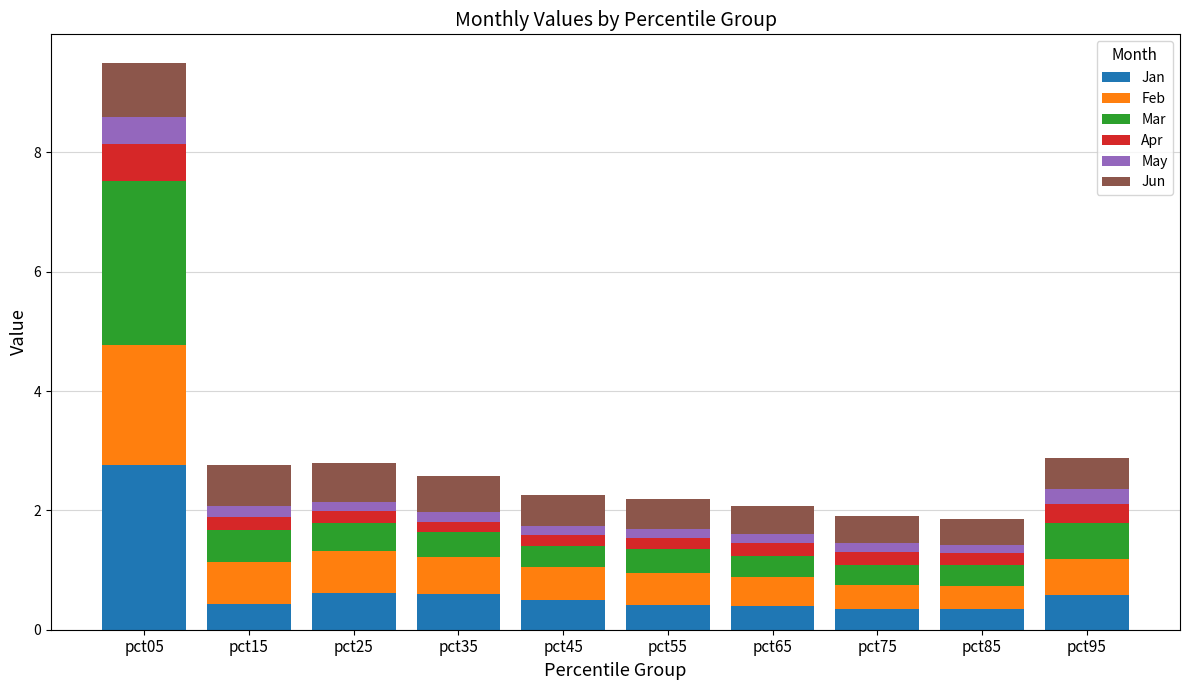

What is the sum of all Jan values?

7.0